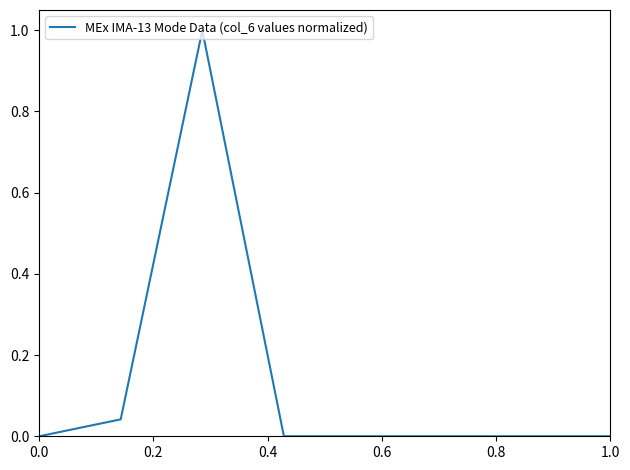

What is the greatest value displayed?

1.0